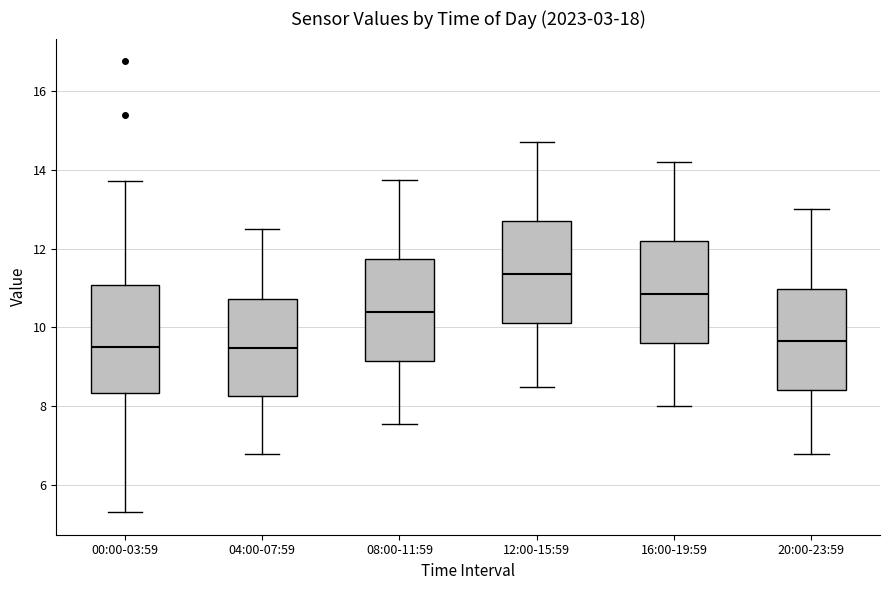

Reading left to right, transcribe this box plot: for each box, give where its median line is, the range the box spans, and where its two whiskers end, as read against the y-axis. The values are not printed on the chart, so give them approximately, as read against the axis.

00:00-03:59: median 9.6, box 8.4 to 11.0, whiskers 5.4 to 13.8
04:00-07:59: median 9.4, box 8.2 to 10.8, whiskers 6.8 to 12.6
08:00-11:59: median 10.4, box 9.2 to 11.8, whiskers 7.6 to 13.8
12:00-15:59: median 11.4, box 10.2 to 12.6, whiskers 8.6 to 14.8
16:00-19:59: median 10.8, box 9.6 to 12.2, whiskers 8.0 to 14.2
20:00-23:59: median 9.6, box 8.4 to 11.0, whiskers 6.8 to 13.0